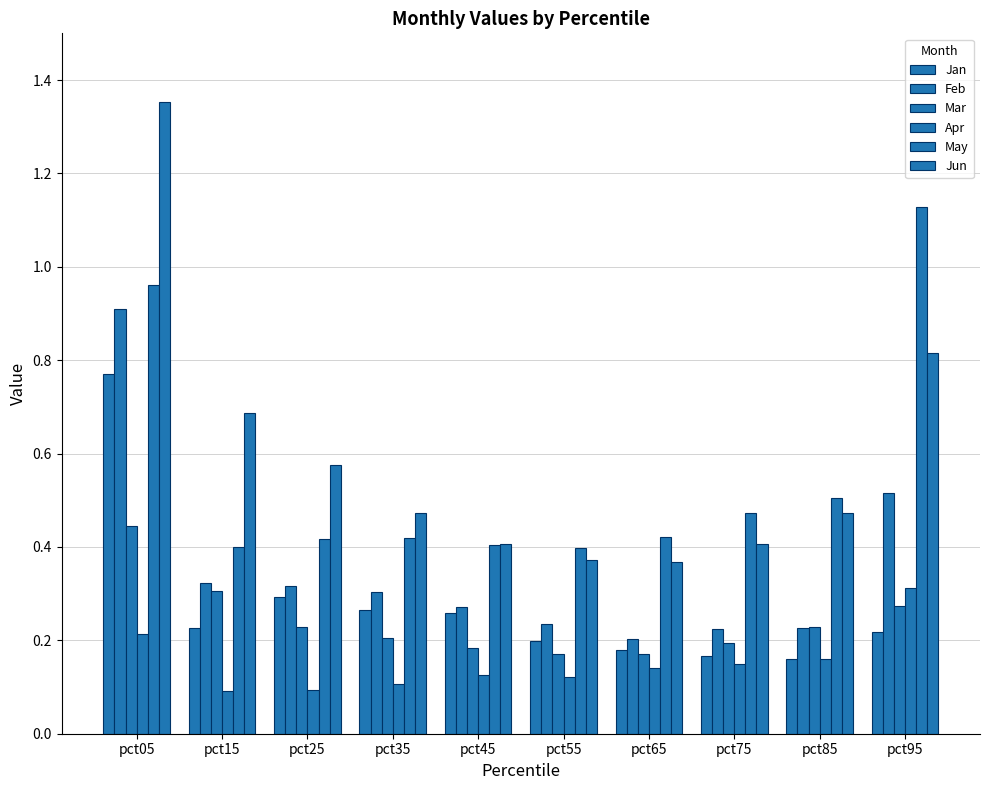

Does the chart contain stacked bars?

No